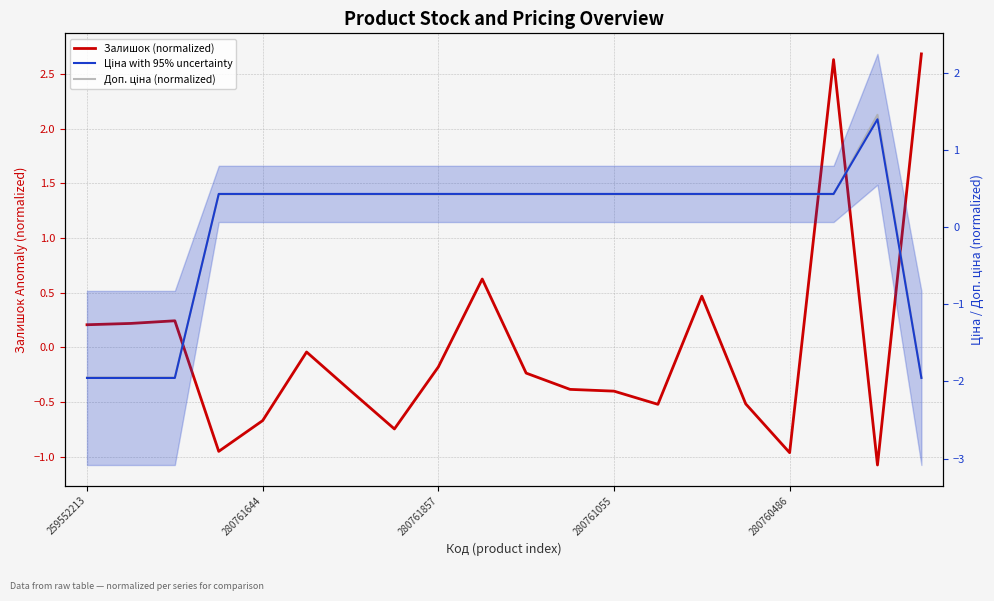

At 280761857, list the series in order from smallest to largest.

Залишок (normalized), Доп. ціна (normalized), Ціна with 95% uncertainty